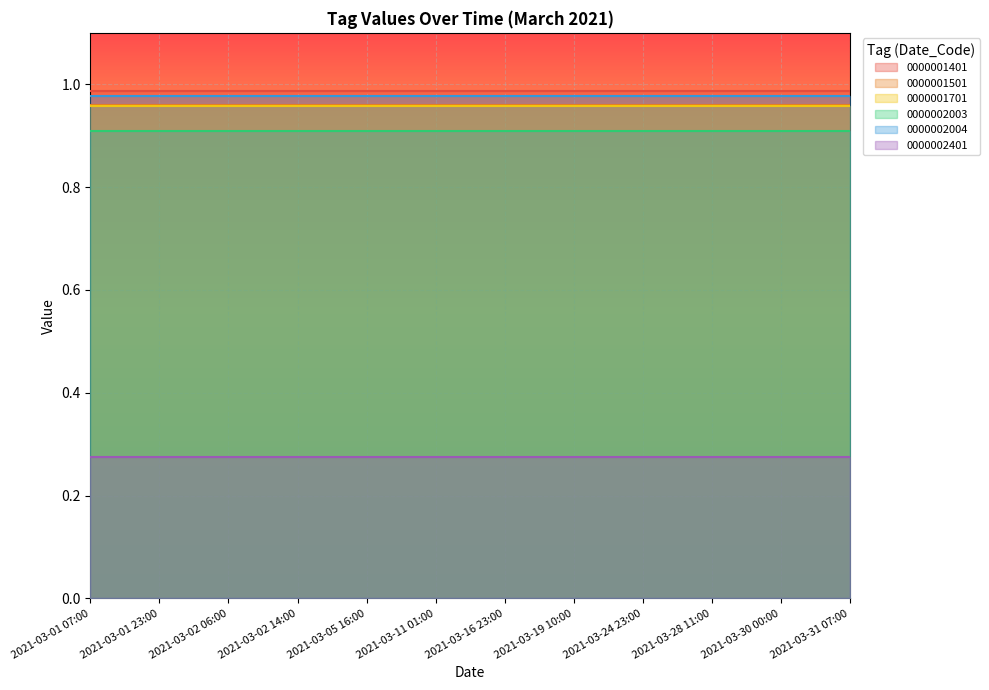

True or false: 0000001401 has more than 2 interior local peaks.

False